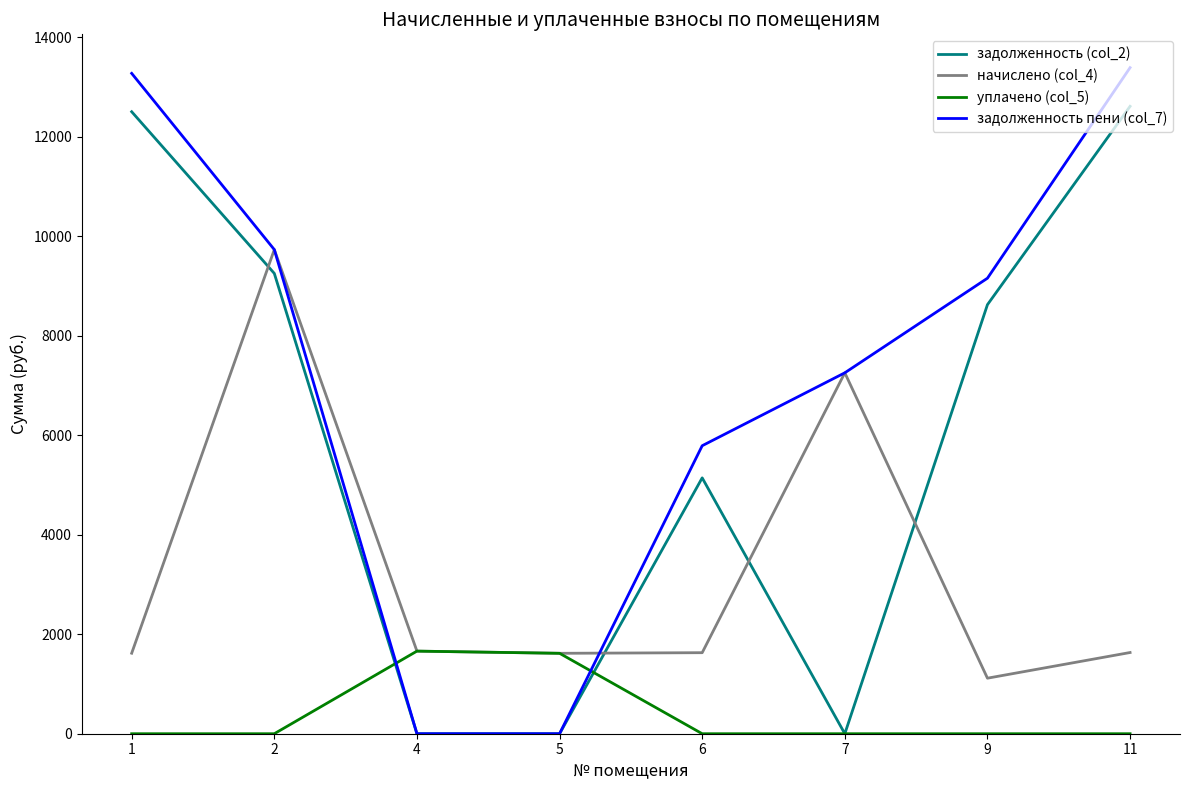

List the series in order of their overall mean, lowest first.

уплачено (col_5), начислено (col_4), задолженность (col_2), задолженность пени (col_7)